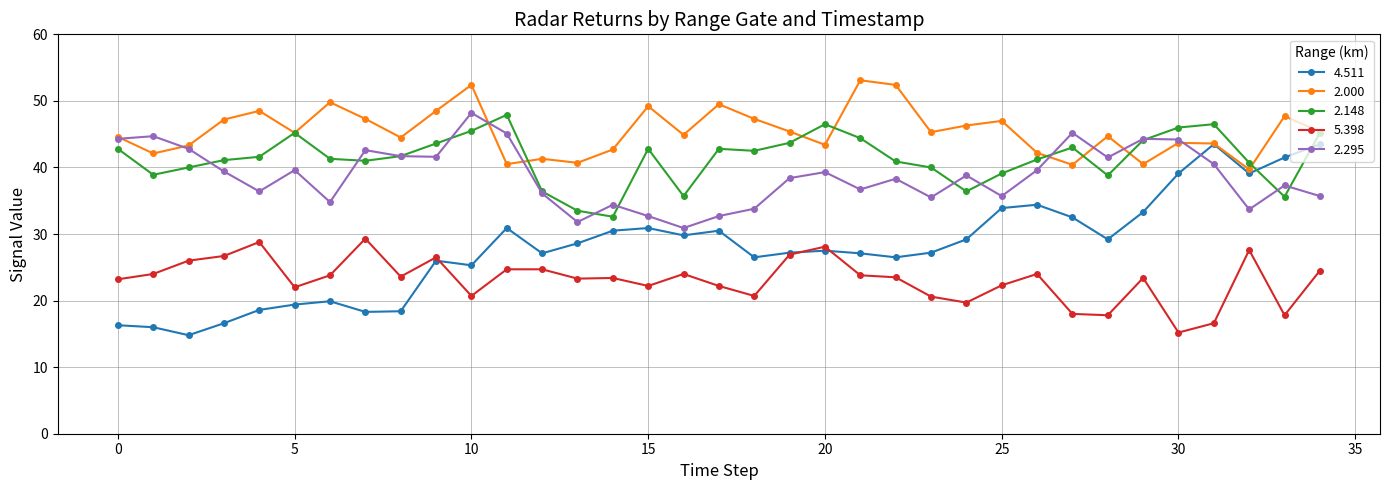

Which series has the largest range (max minus min)?

4.511